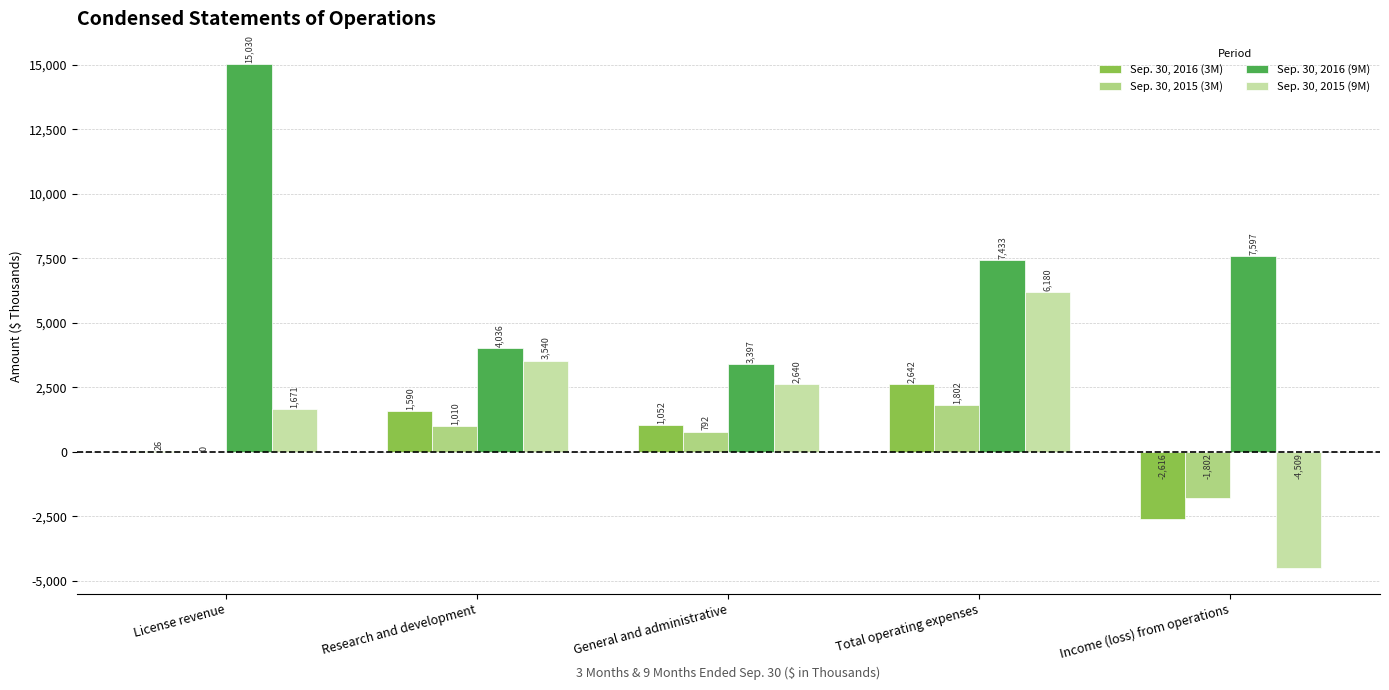

Where is Sep. 30, 2015 (3M) nearest to the value 0?

License revenue